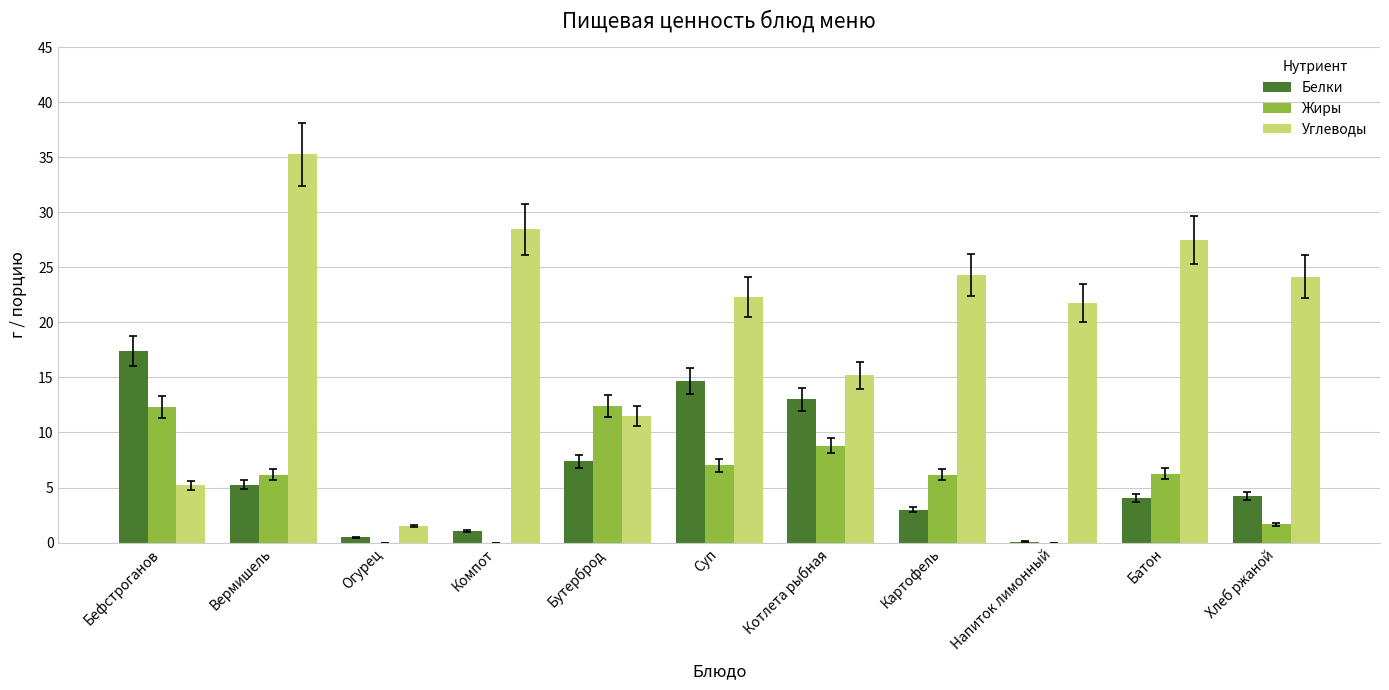

The Углеводы series shows 14.5 at Картофель. True or false?

False